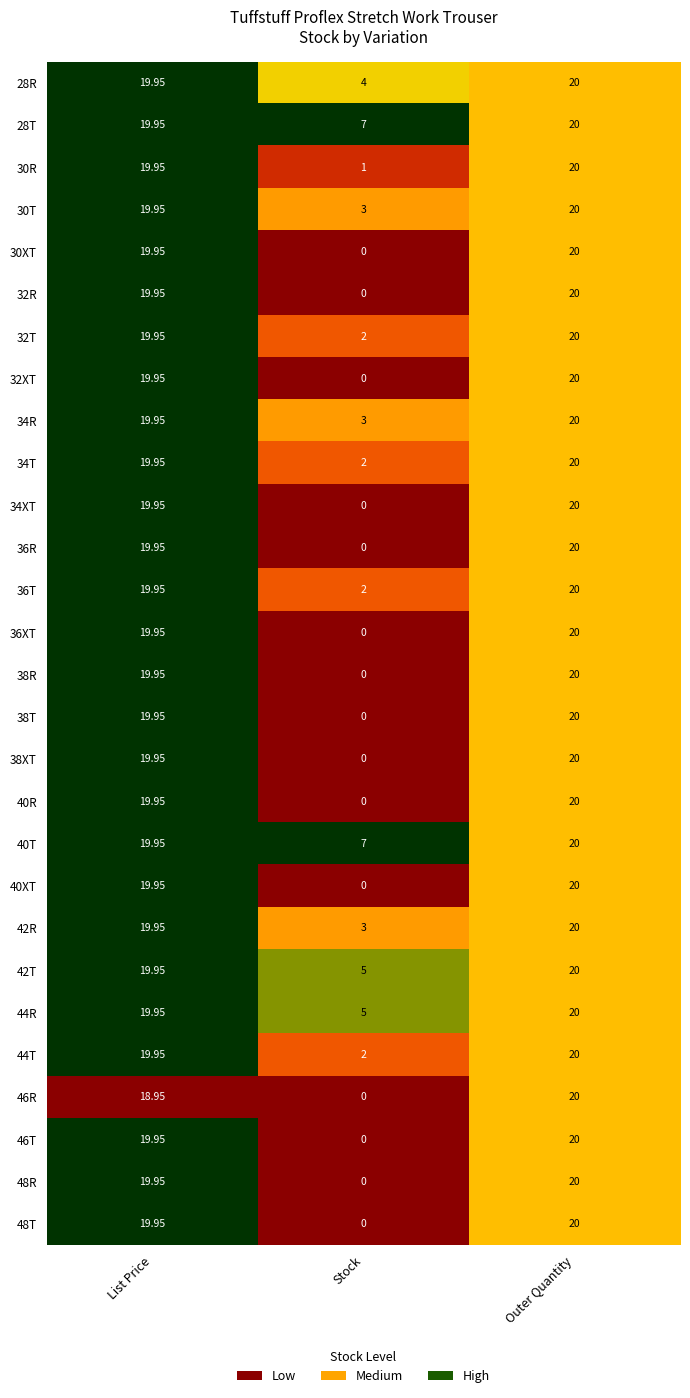

Which category has the lowest value across all series?

Stock